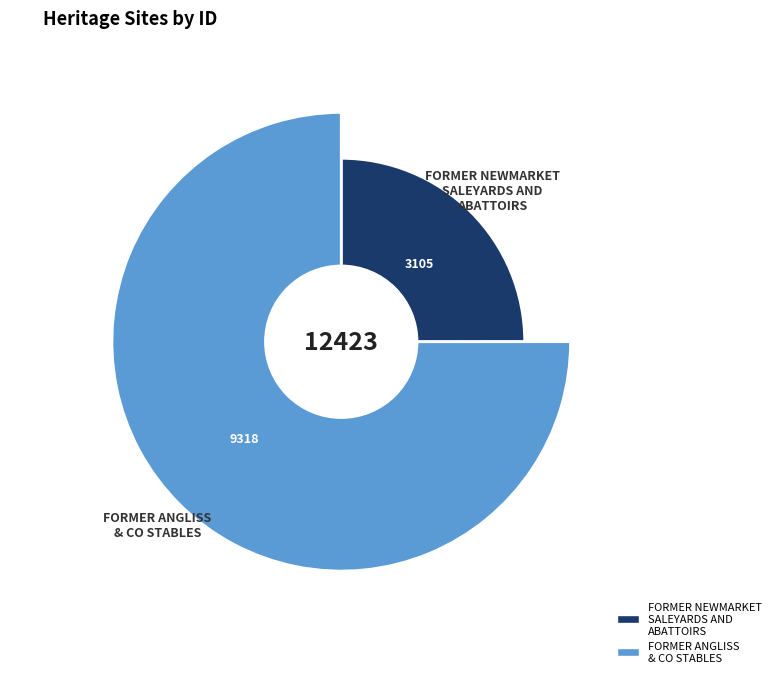

Count the number of slices in the pie.

2